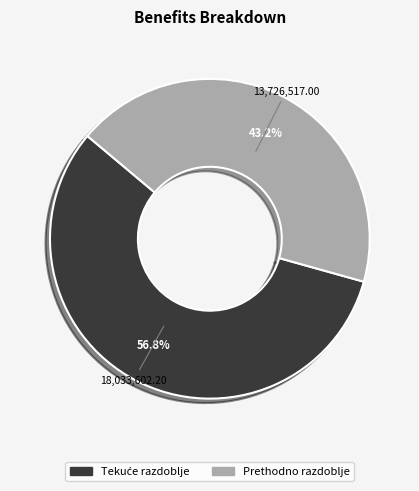

How many segments does this pie chart have?

2